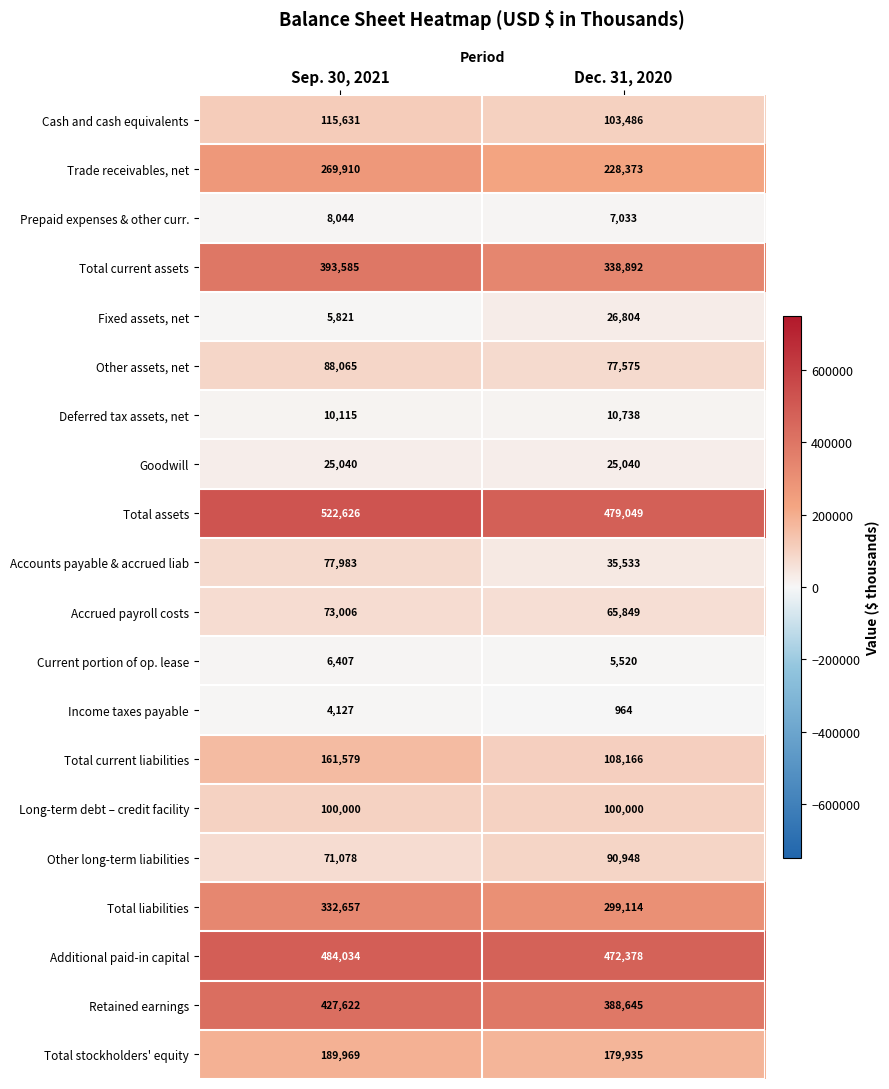

What is the sum of all Long-term debt – credit facility values?

200000